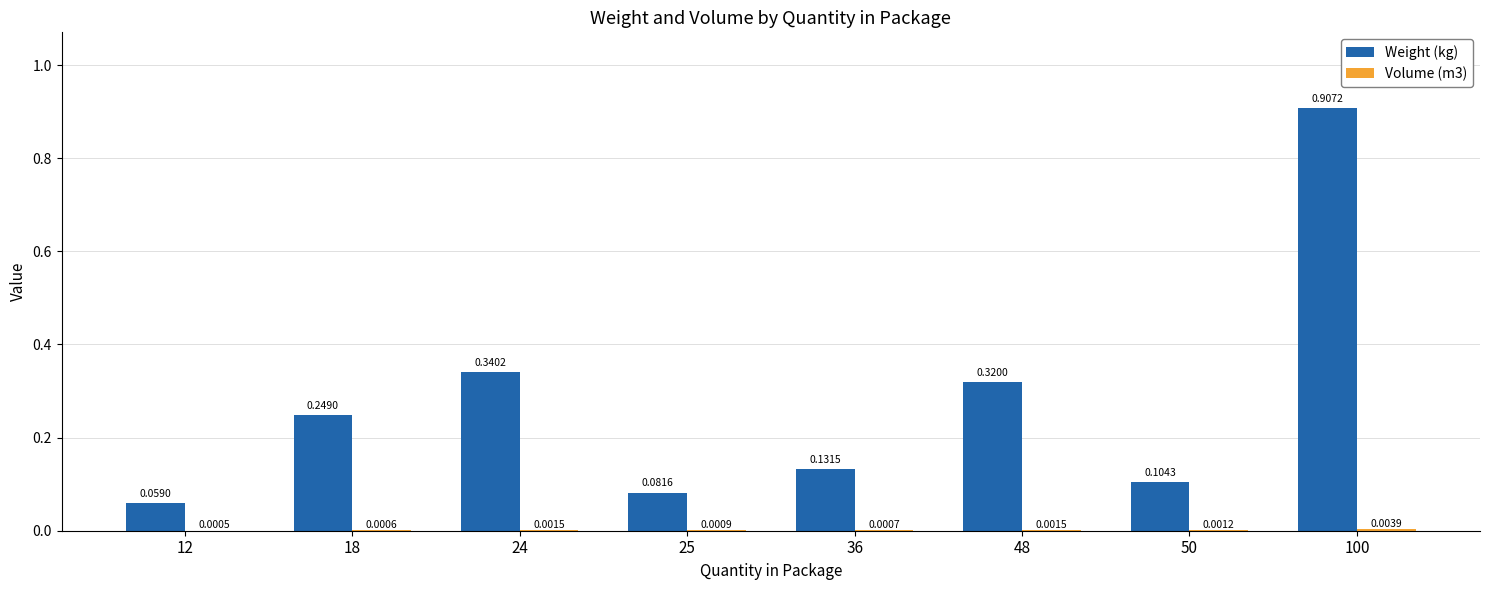

What is the sum of the Weight (kg) values at 24 and 36?

0.5